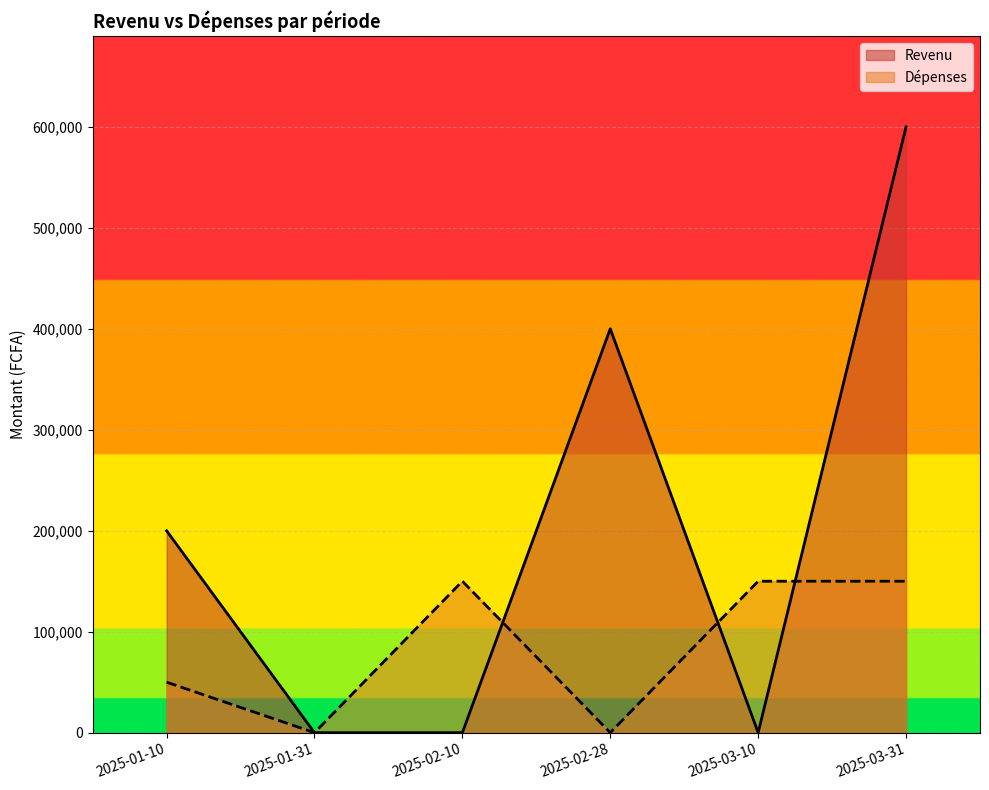

How many data points does each series have?

6